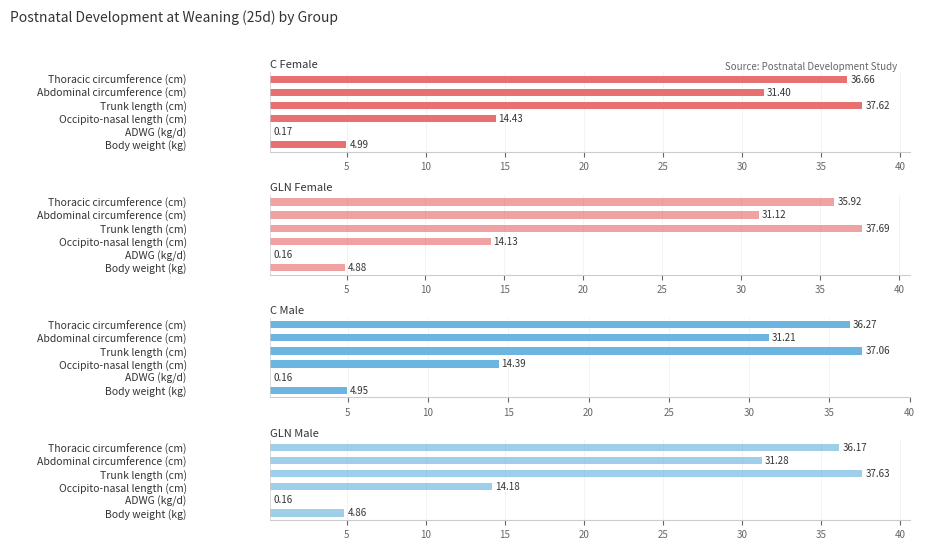

How many categories are shown in the chart?

6